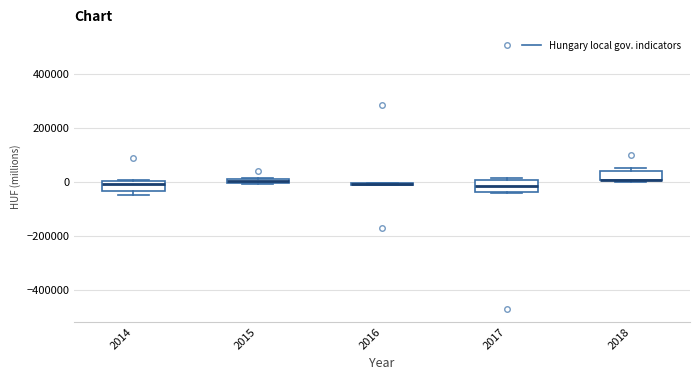

Where is the upper edge of the box at x = 2015 on the y-axis? The values are not printed on the chart, so give them approximately, as read against the axis.

20000